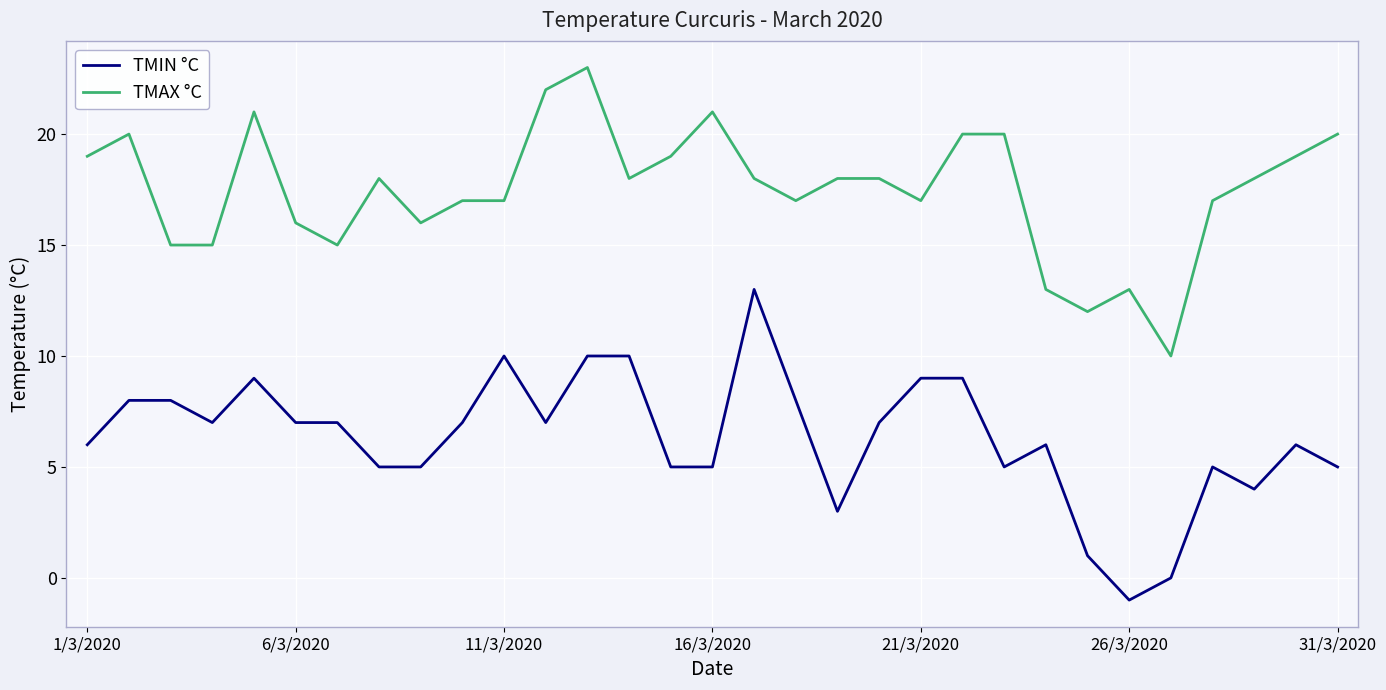

Which series has the widest spread of values?

TMIN °C